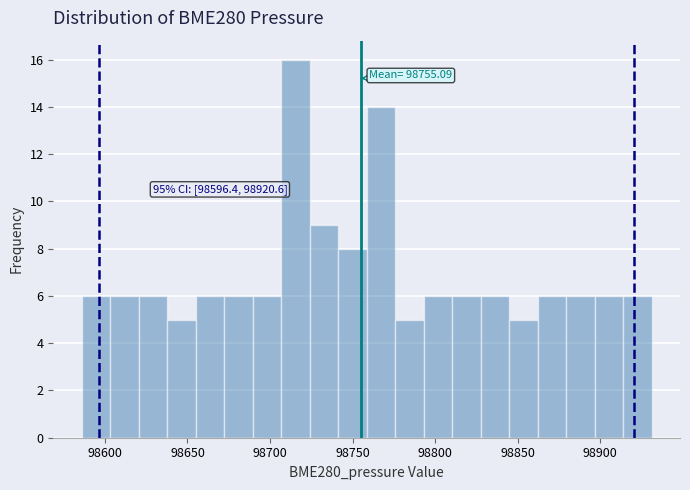

Around what value on the x-axis is the tallest bar? Give the approximate position of its centre, as read against the axis.

98715